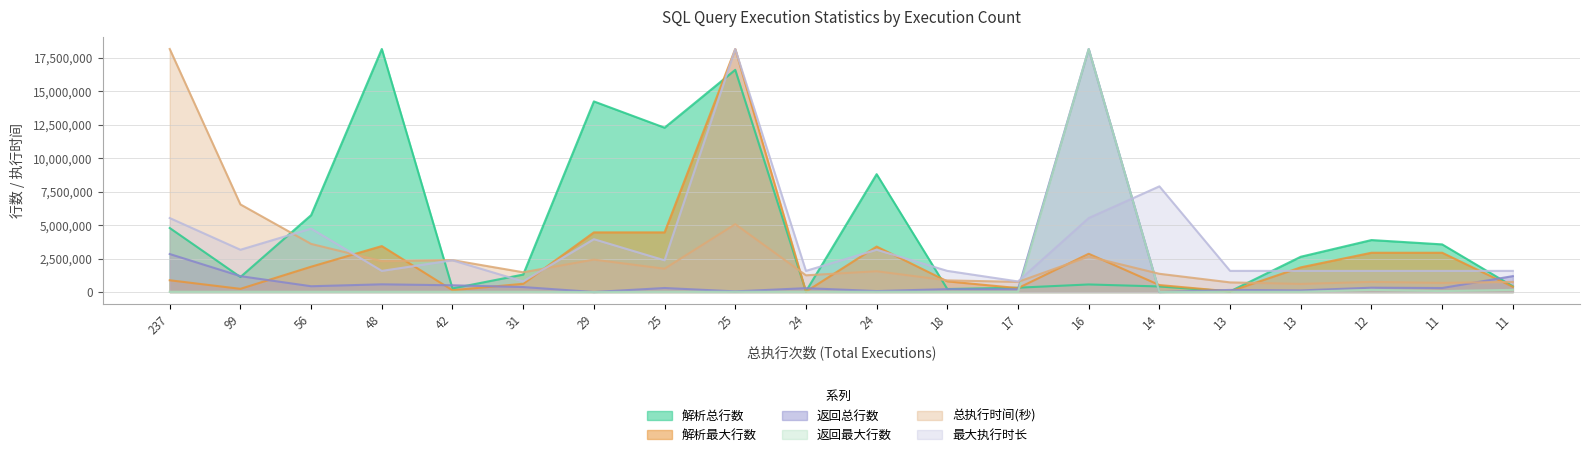

Which series has the largest range (max minus min)?

返回总行数